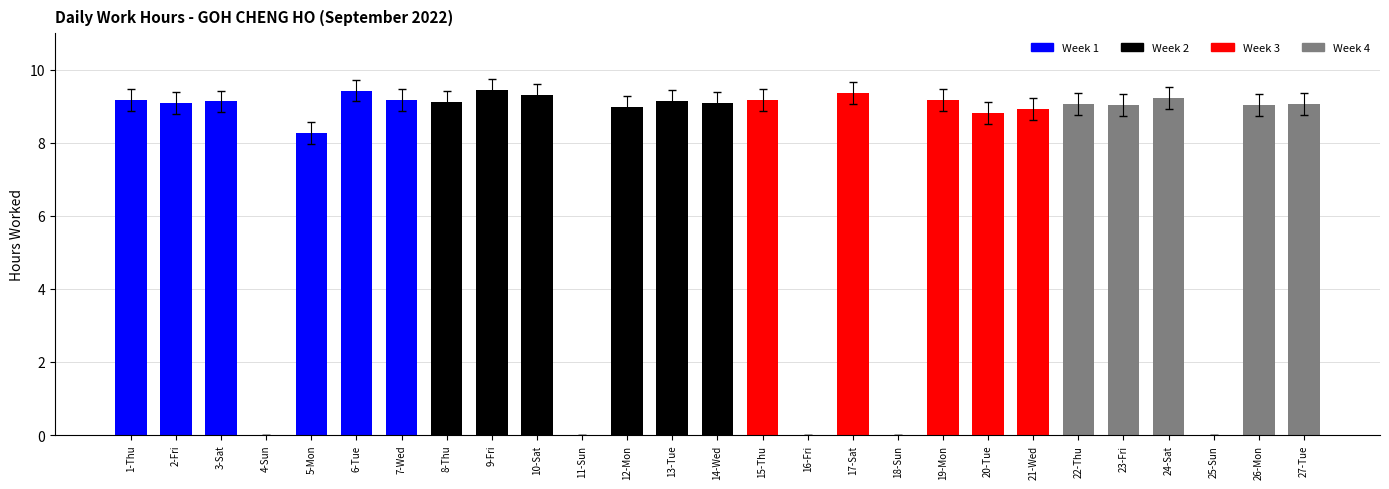

How many data points does each series have?

27